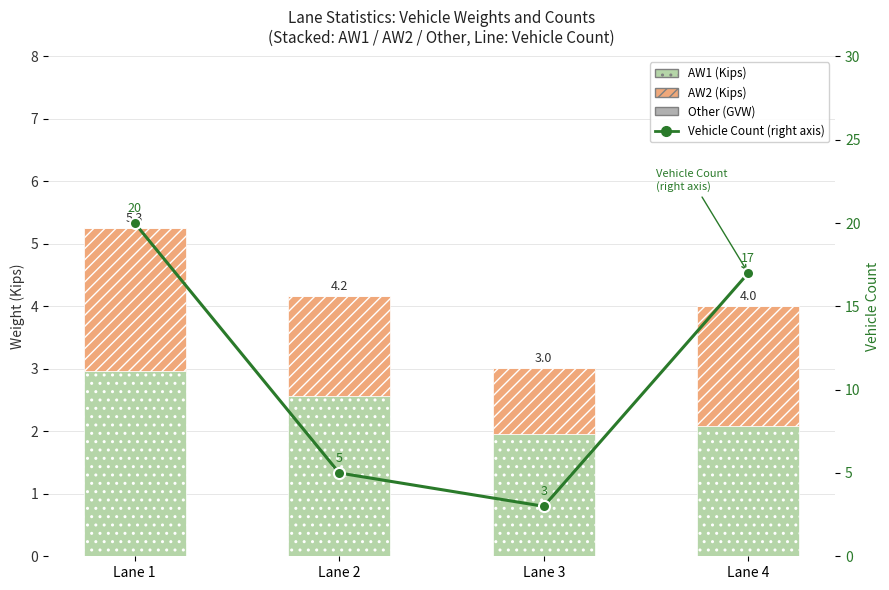

List the labels in order of AW2 (Kips) value, smallest first.

Lane 3, Lane 2, Lane 4, Lane 1